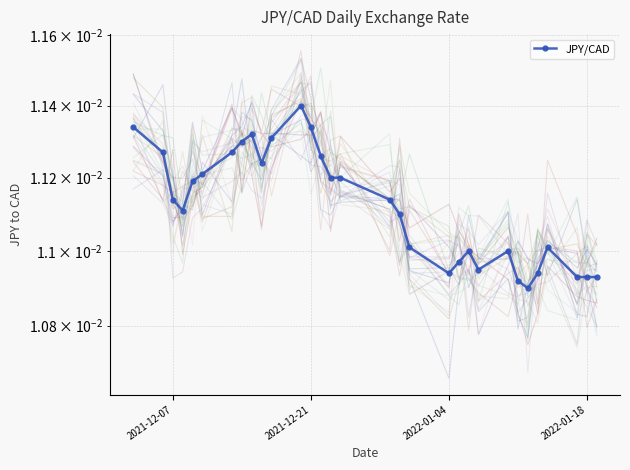

The chart shows a value of 0.0 at 2021-12-07. True or false?

True